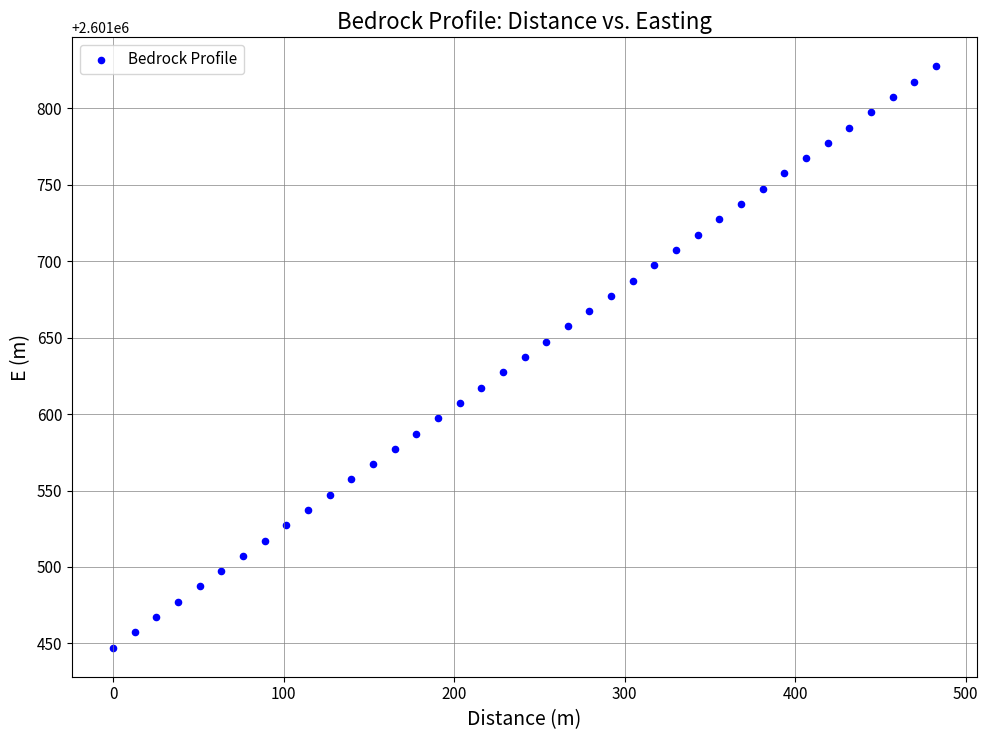

What is the range of X values (max minus min)?

482.6